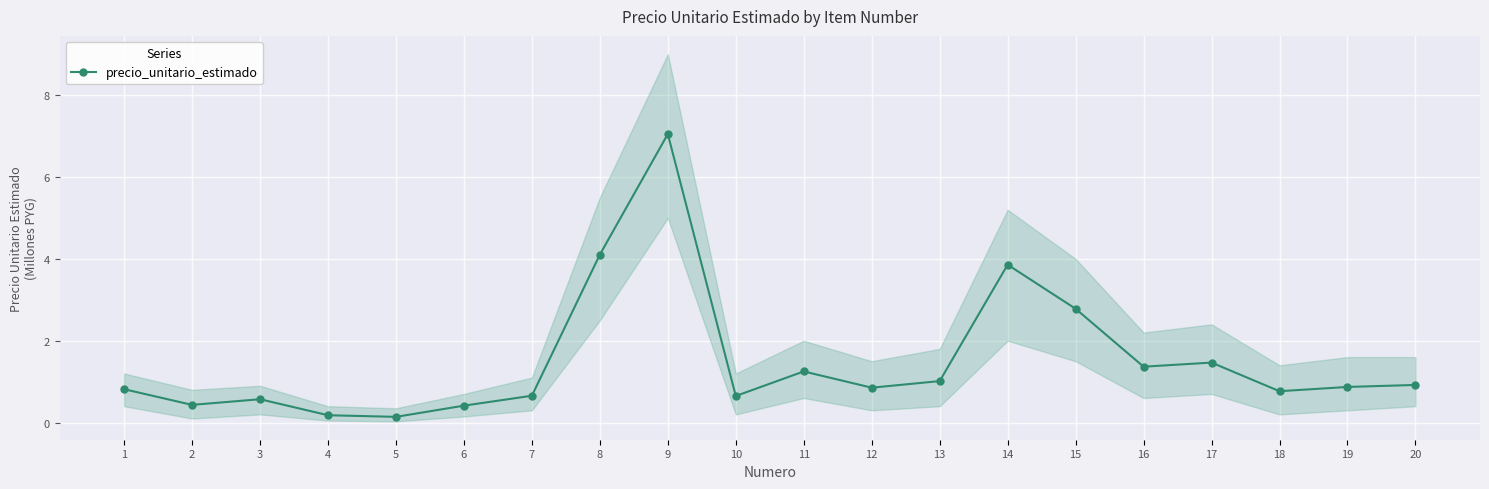

The chart shows a value of 2.0 at 14. True or false?

False